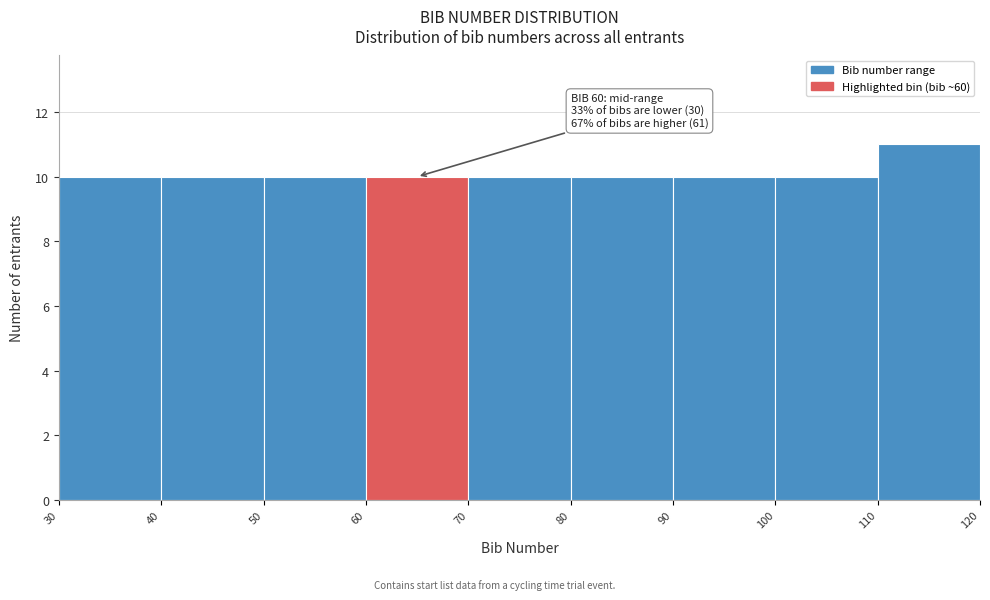

Over which range of the x-axis is the bar tallest?

110 to 120